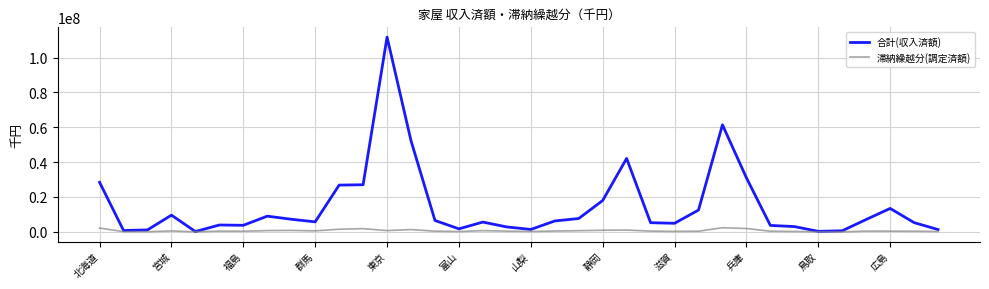

What is the minimum value for 滞納繰越分(調定済額)?

16563